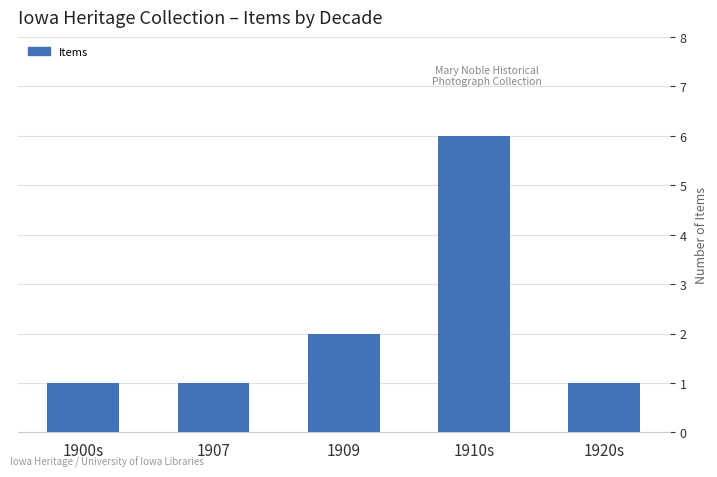

What value does the data have at 1900s?

1